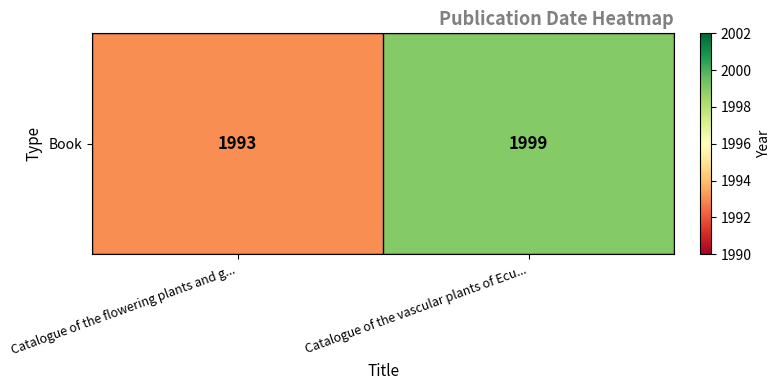

What is the average value?

1996